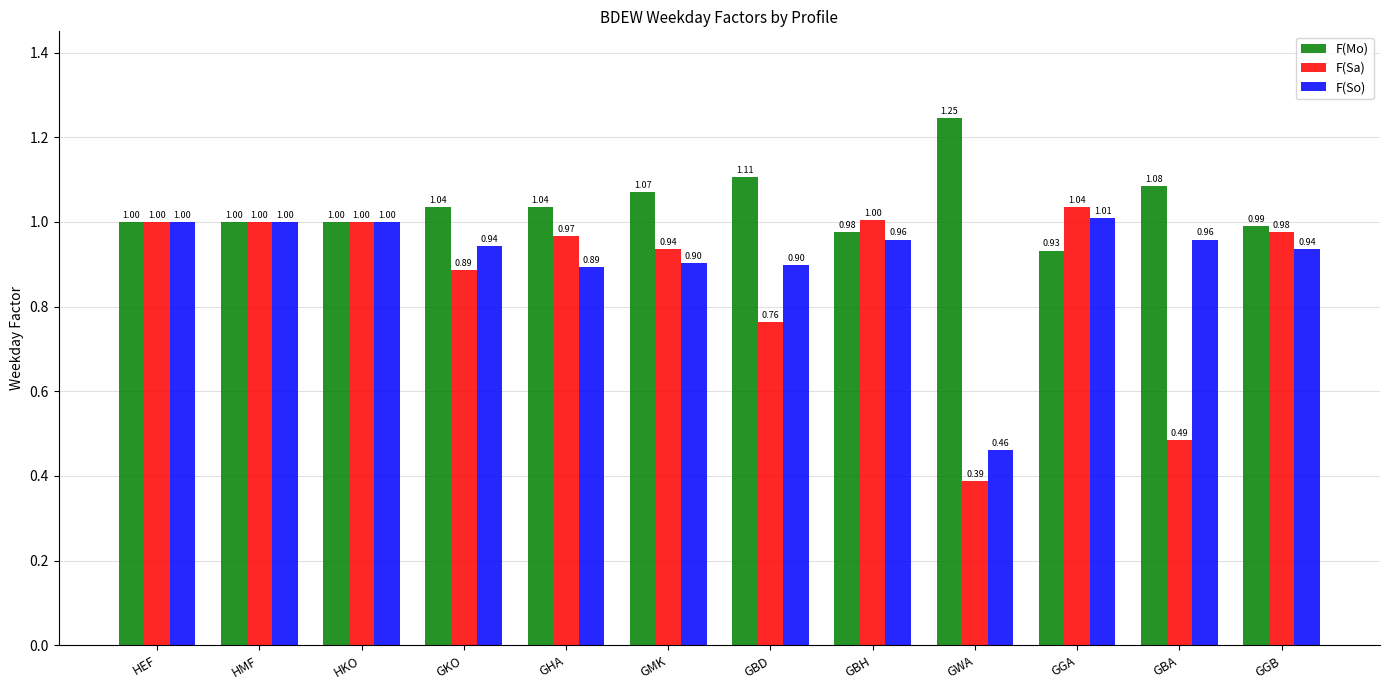

What is the difference between the highest and lowest values at GHA?

0.1